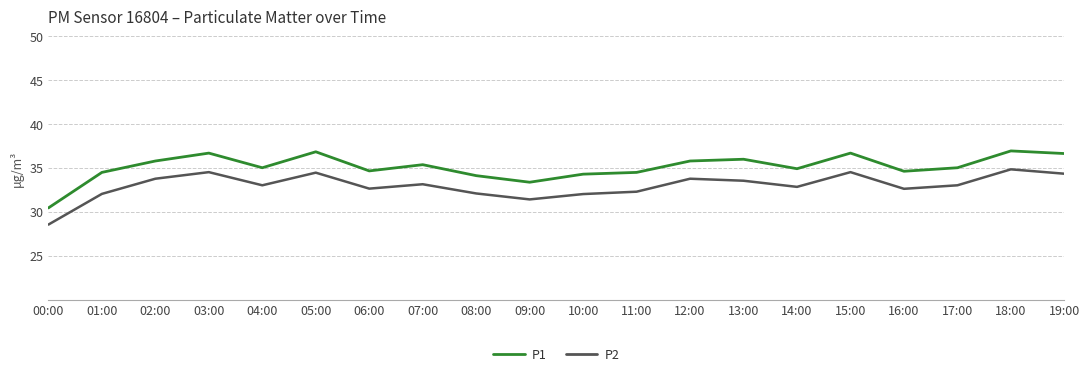

What position from the left is 15:00?

16